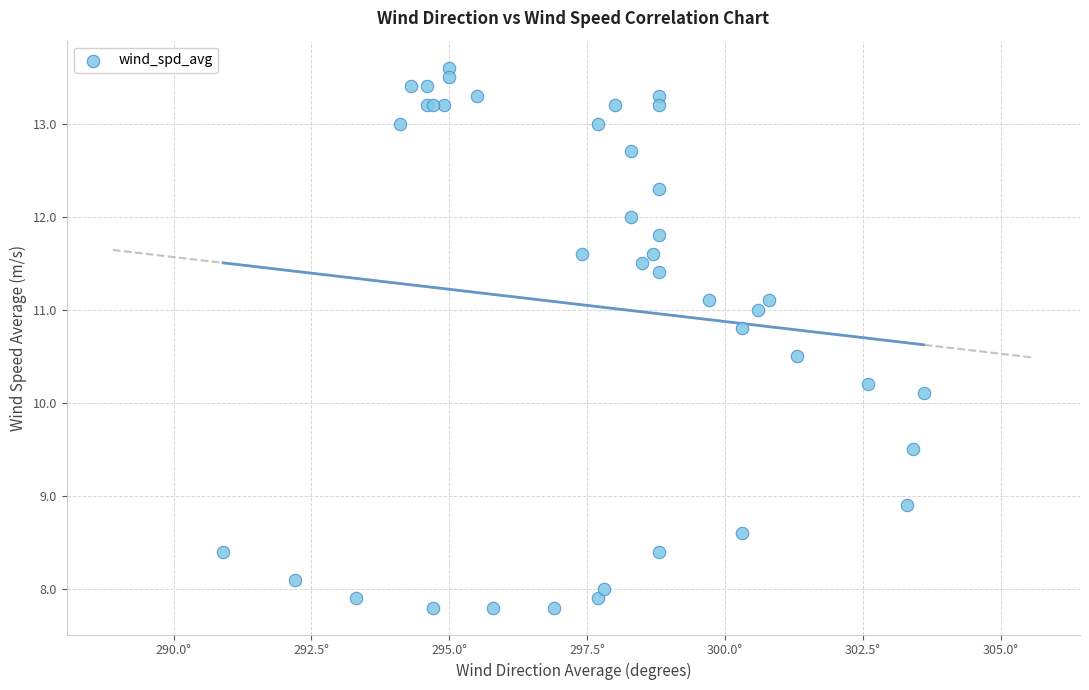

What Y value in the scatter plot is closest to 10?

10.1